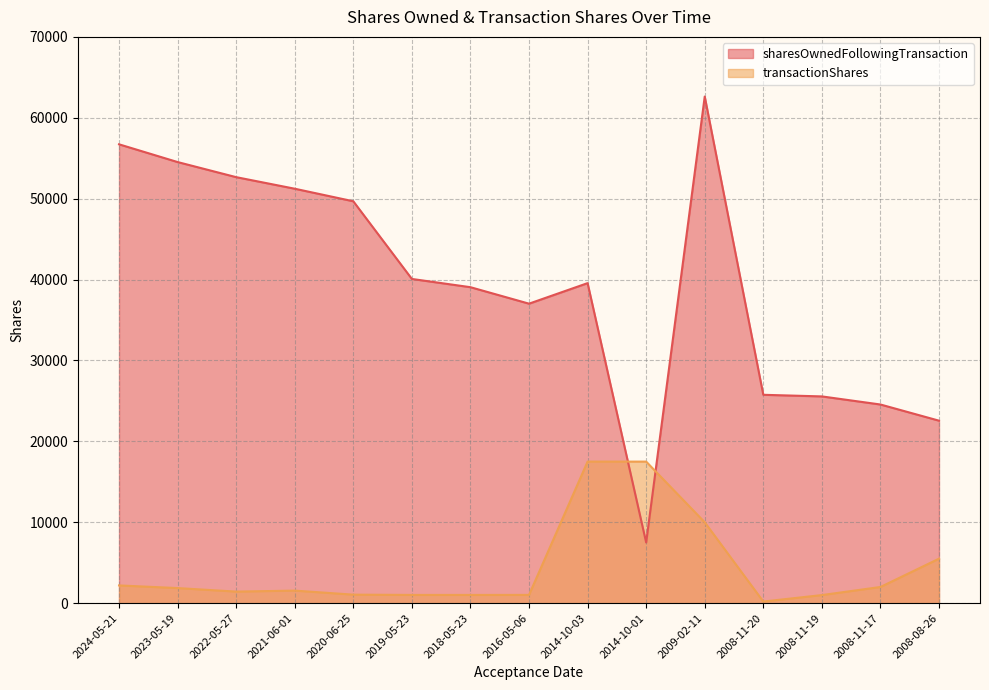

Does the chart have visible grid lines?

Yes